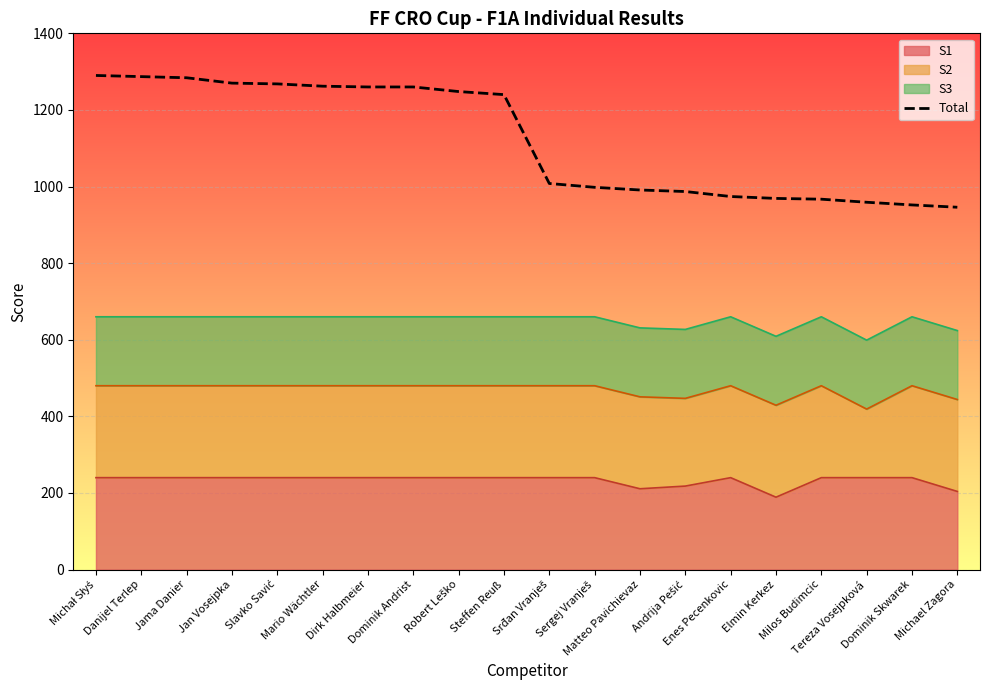

What is the ratio of the value at Mario Wächtler to the value at Matteo Pavichievaz?

1.3